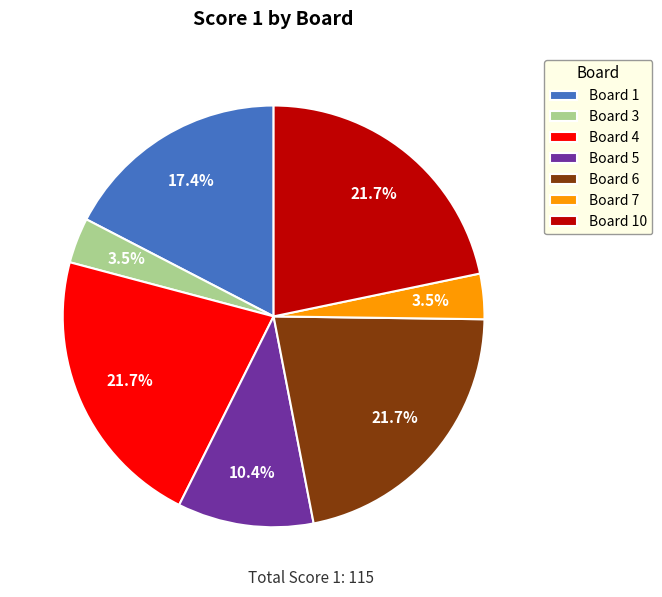

Is there any slice that represents more than half of the pie?

No